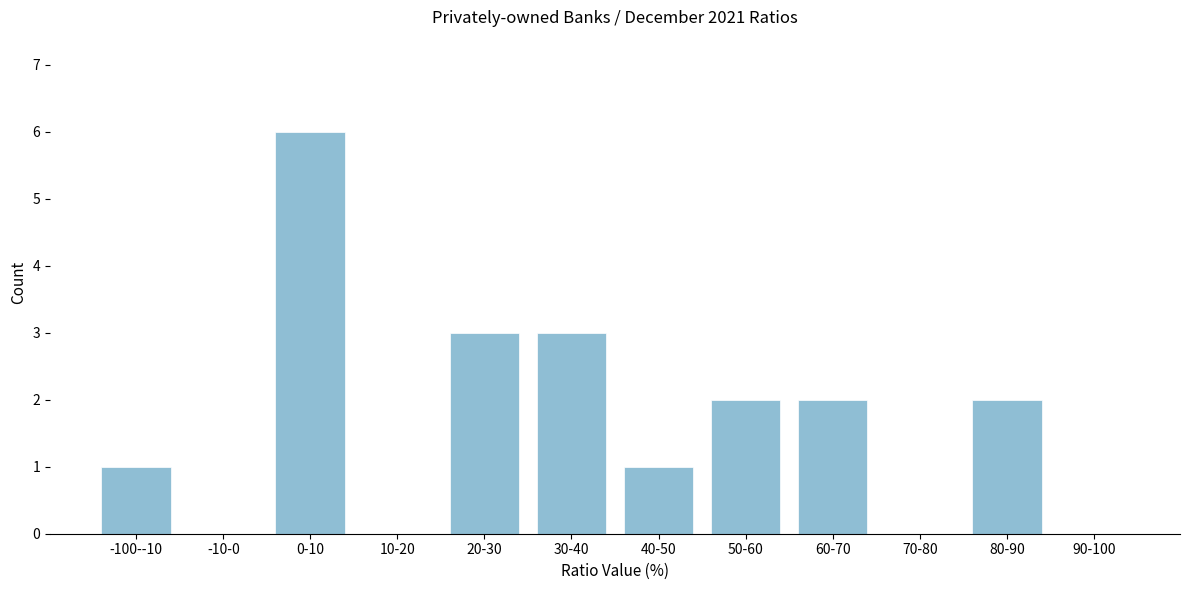

Reading left to right, transcribe all the data shown in this chart.

-100--10=1	-10-0=0	0-10=6	10-20=0	20-30=3	30-40=3	40-50=1	50-60=2	60-70=2	70-80=0	80-90=2	90-100=0